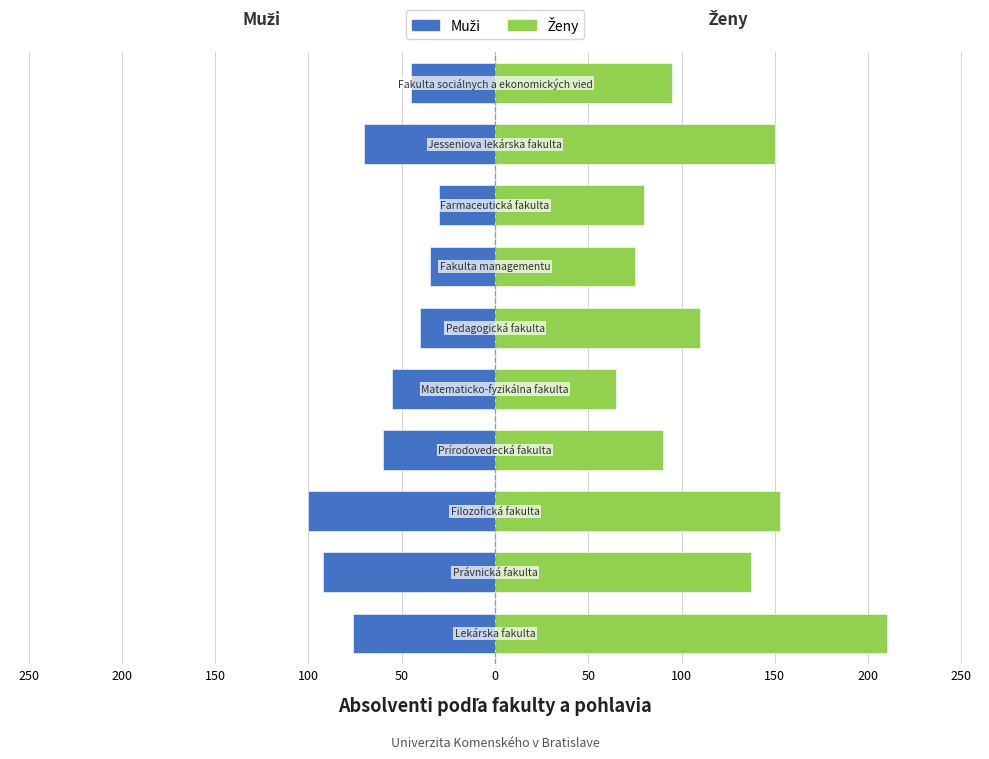

List the series in order of their overall mean, lowest first.

Muži, Ženy